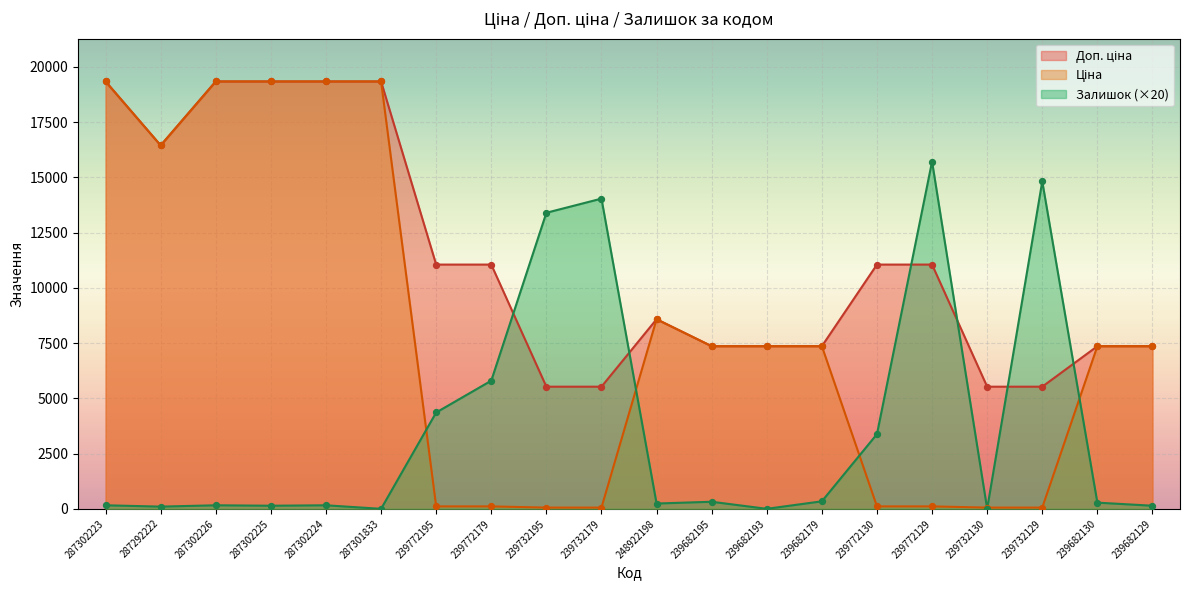

Is the value of Залишок at 287302226 greater than the value of Ціна at 287302226?

No